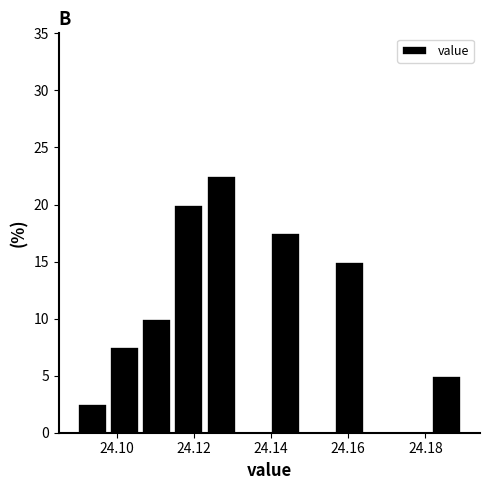

Which range on the x-axis has the tallest bar?

24.124 to 24.132